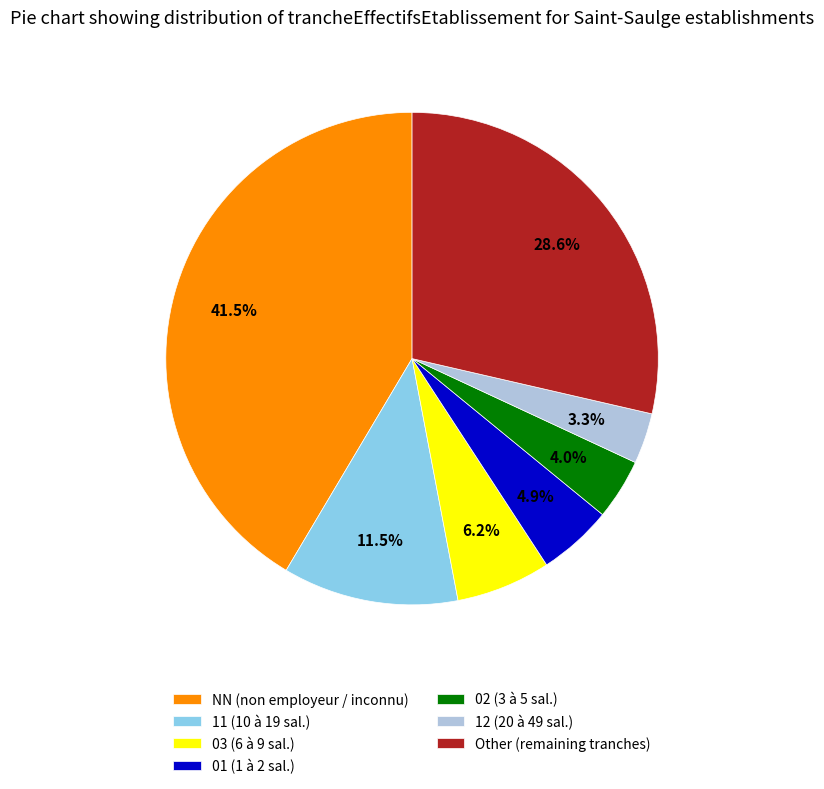

To the nearest percent, what is the average slice percentage?

14%